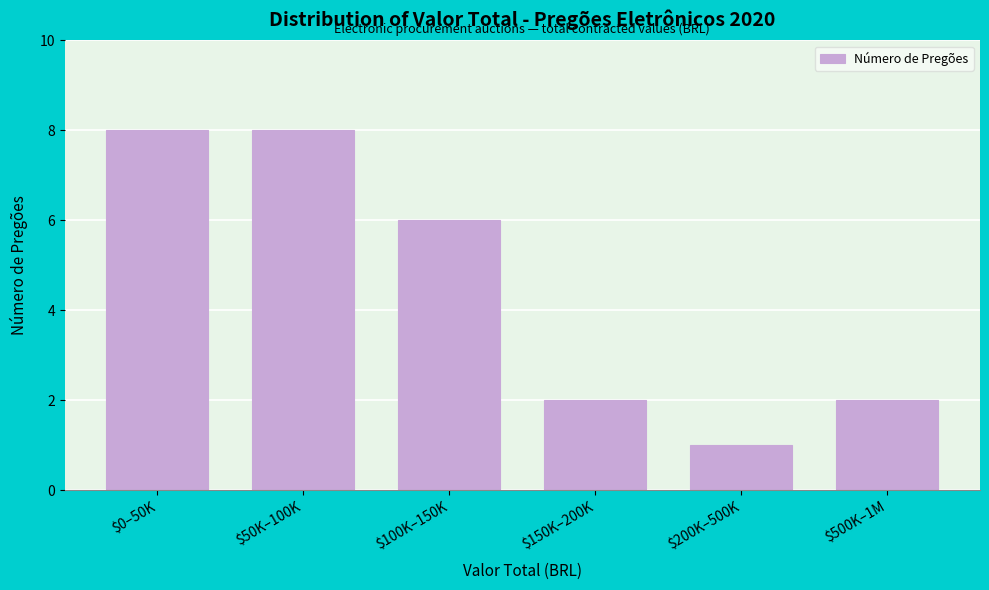

Reading left to right, what are all the values shown in this chart?

8	8	6	2	1	2